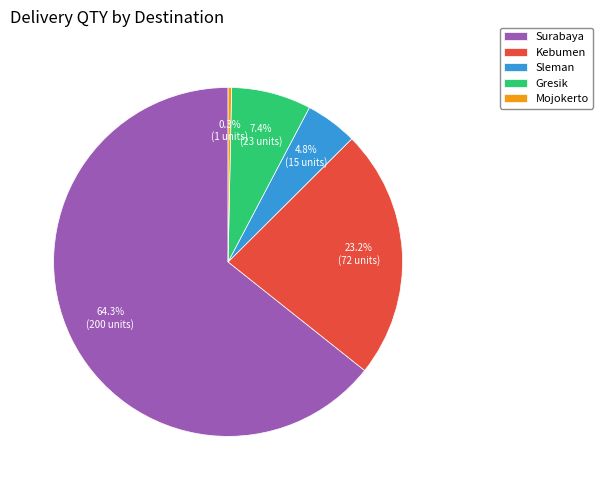

Which category has the smallest portion of the pie?

Mojokerto